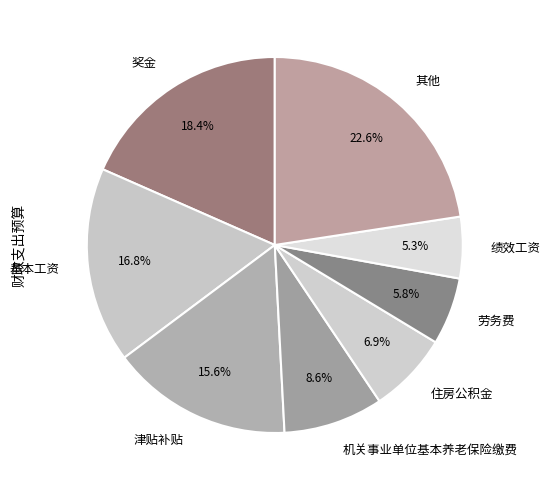

Combined, do 劳务费 and 奖金 account for over 50%?

No